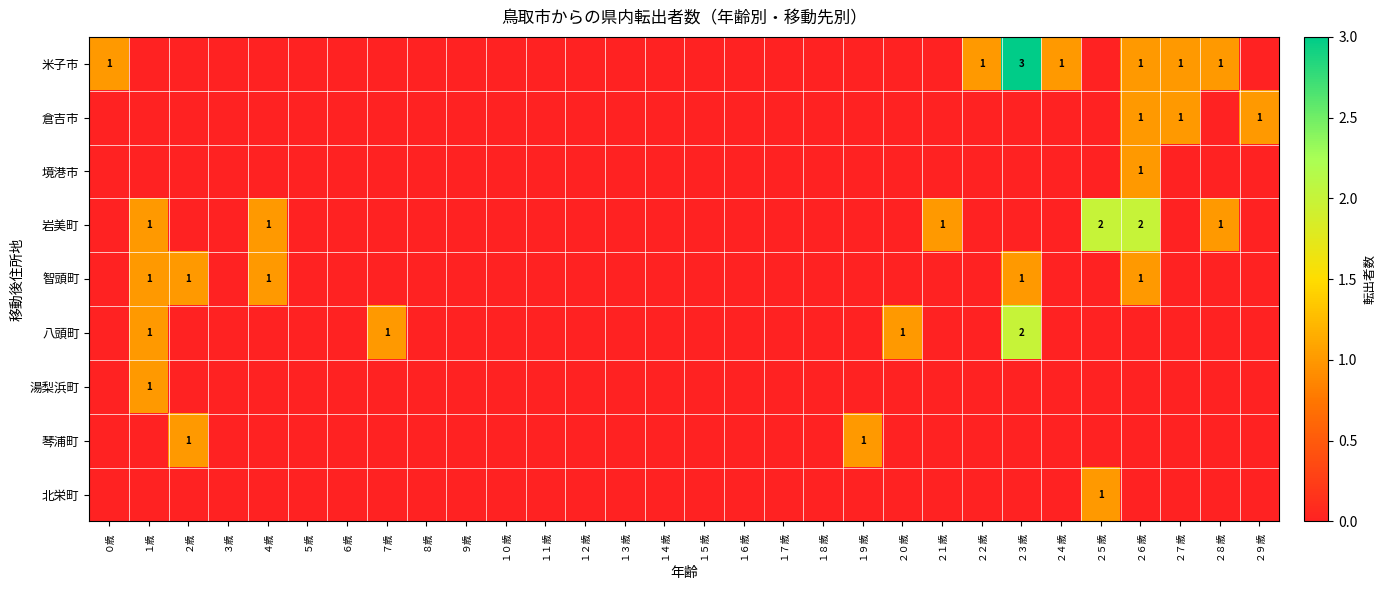

What is the difference between the maximum and minimum values in the 湯梨浜町 series?

1